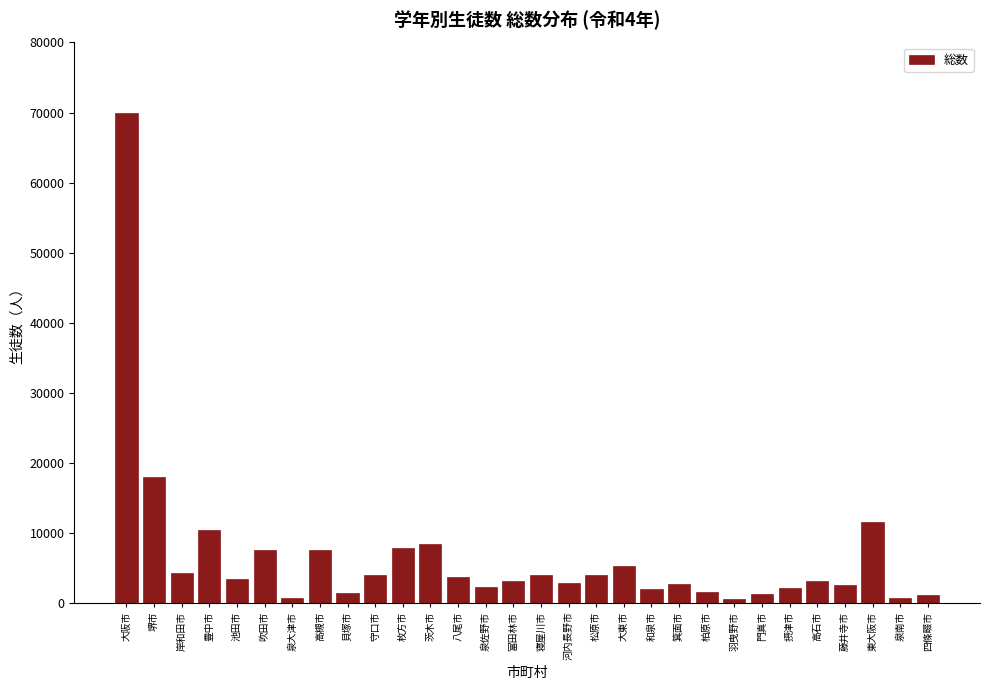

What is the difference between the values at 松原市 and 東大阪市?

7533